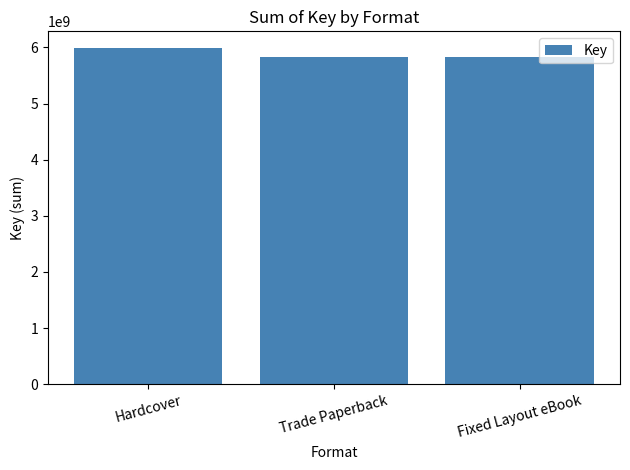

What is the difference between the maximum and minimum values?

161841428